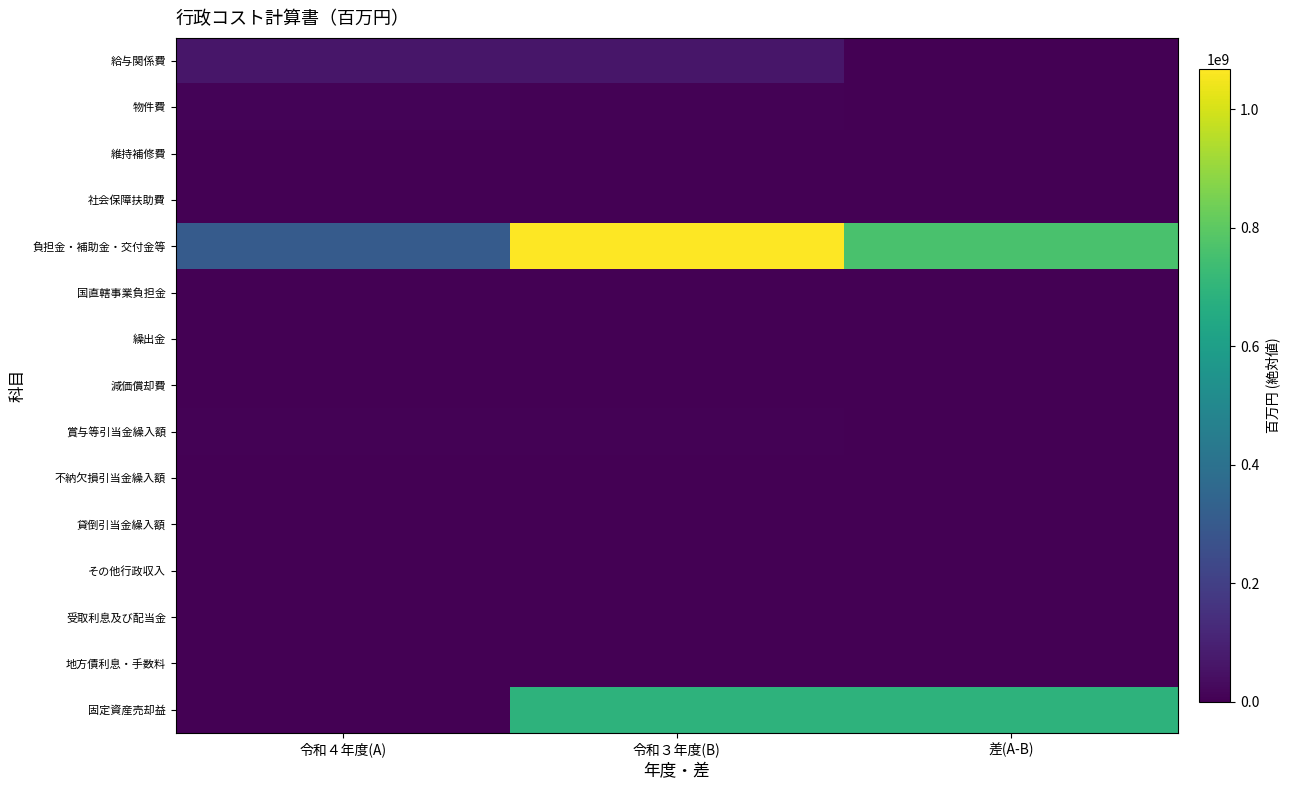

Which series has the largest total across all categories?

負担金・補助金・交付金等